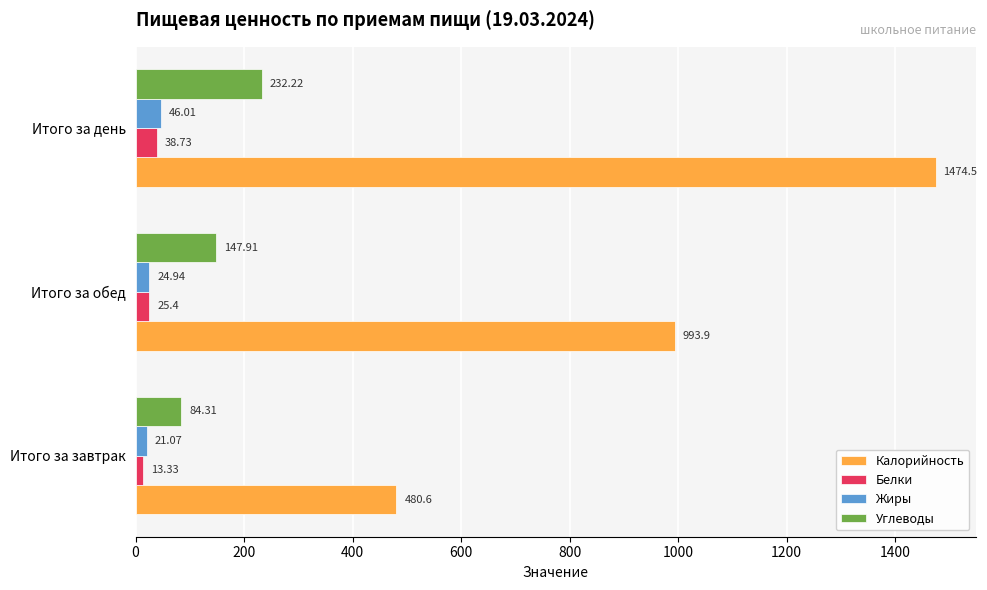

At which label is Калорийность closest to 977?

Итого за обед